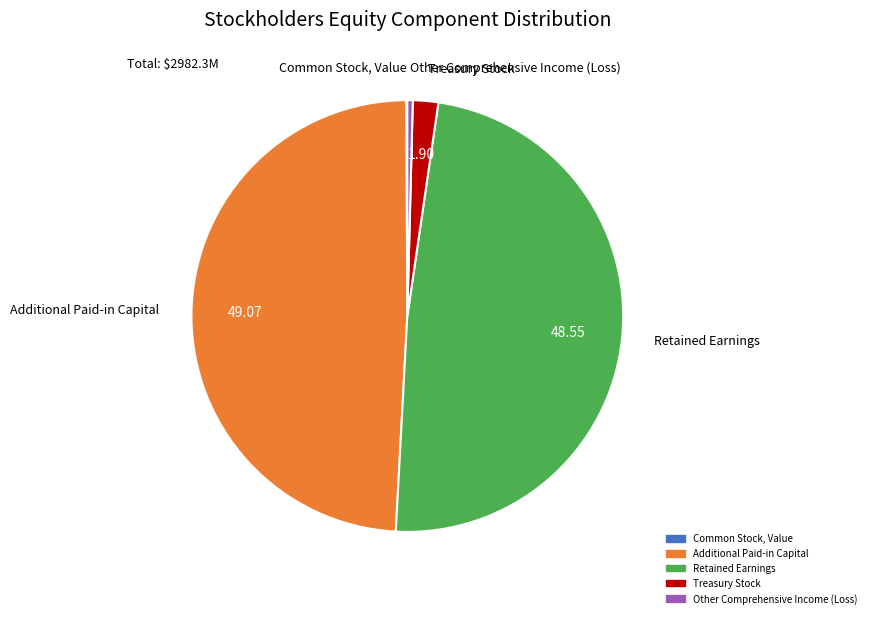

Which slice is the largest?

Additional Paid-in Capital